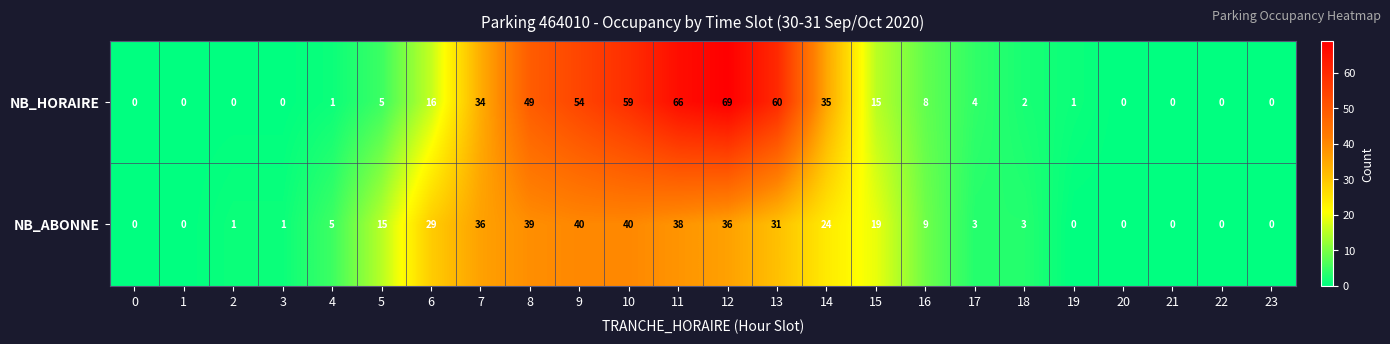

What is the maximum value for NB_ABONNE?

40